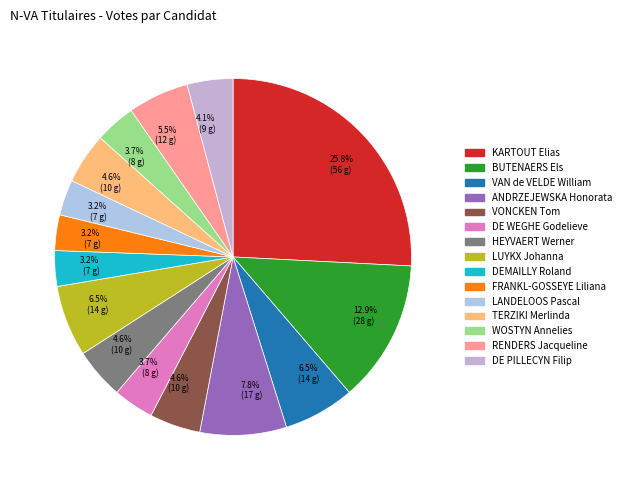

To the nearest percent, what is the difference between the largest and smallest slice percentages?

23%